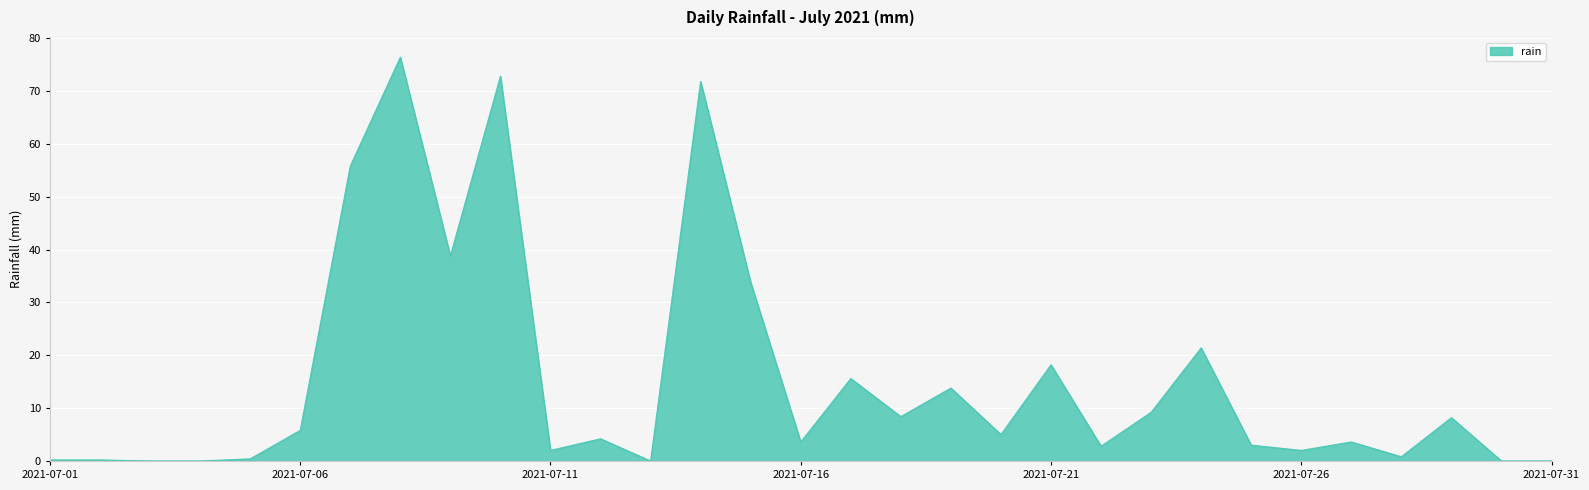

What is the greatest value displayed?

76.4